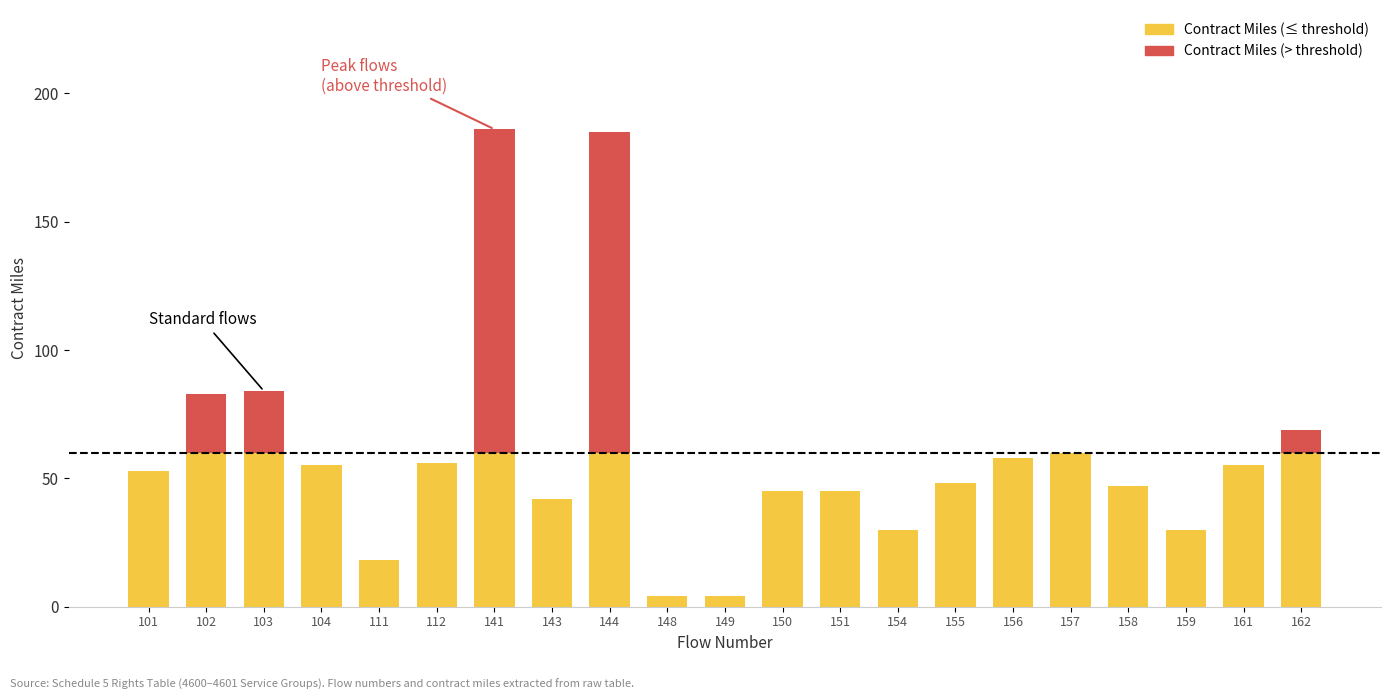

What is the total value across all series at 151?

45